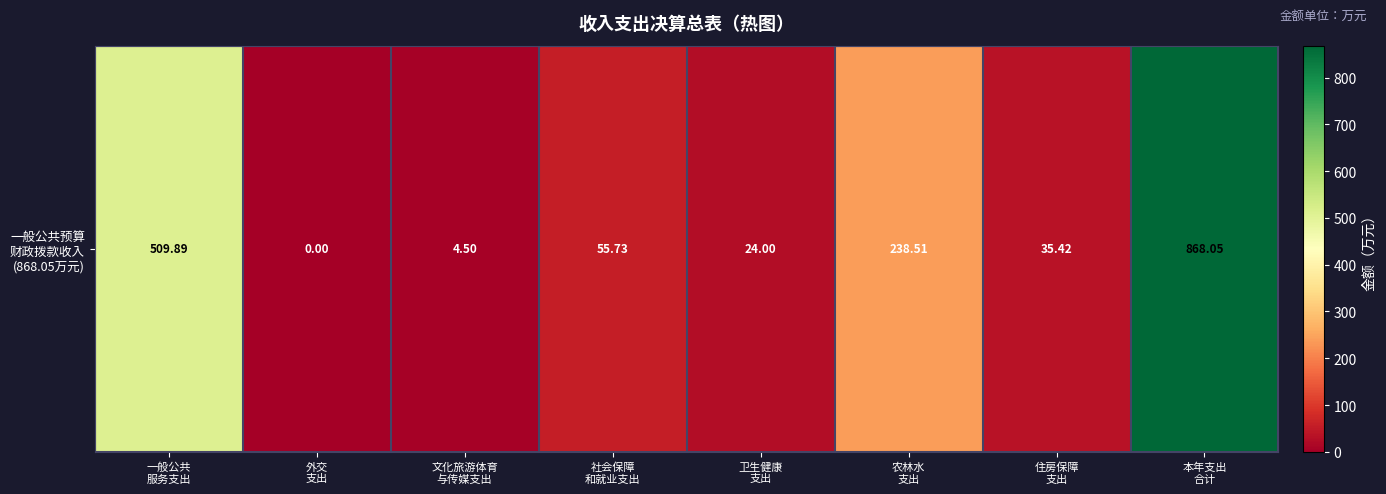

Is it true that the value at 外交
支出 is 0.0?

True